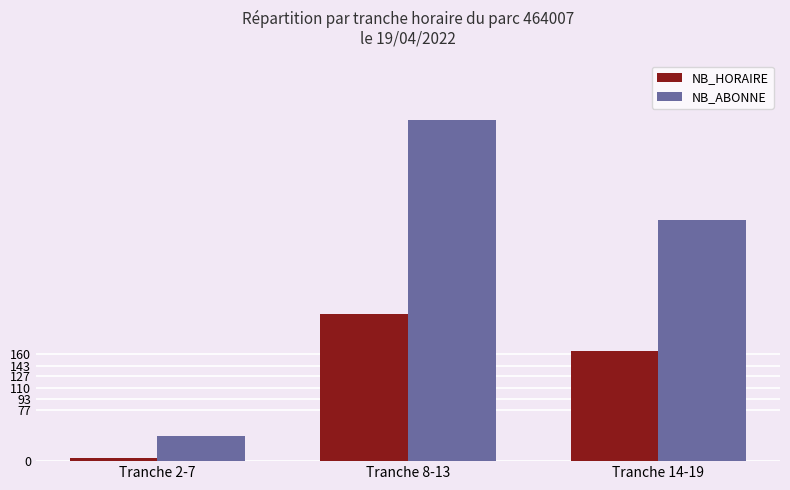

List the series in order of their overall mean, lowest first.

NB_HORAIRE, NB_ABONNE